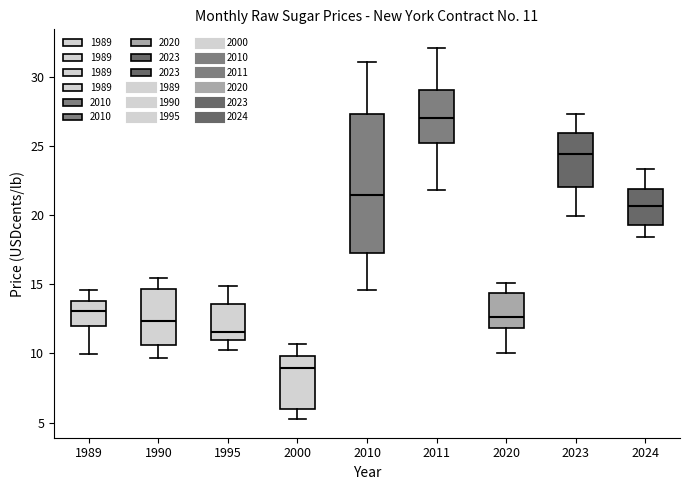

Which box has the lowest median line?

2000